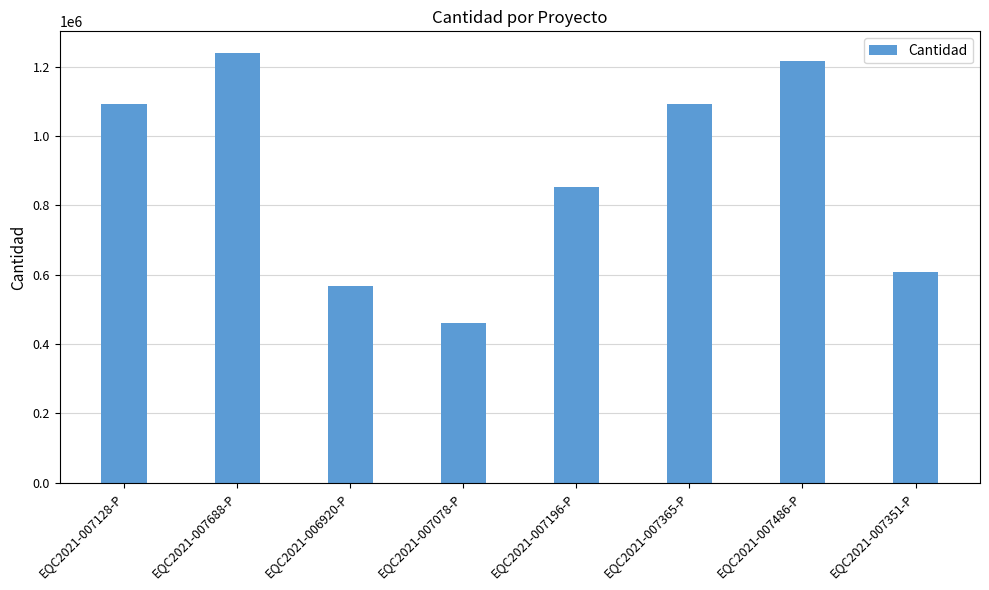

What is the minimum value shown in the chart?

461503.0